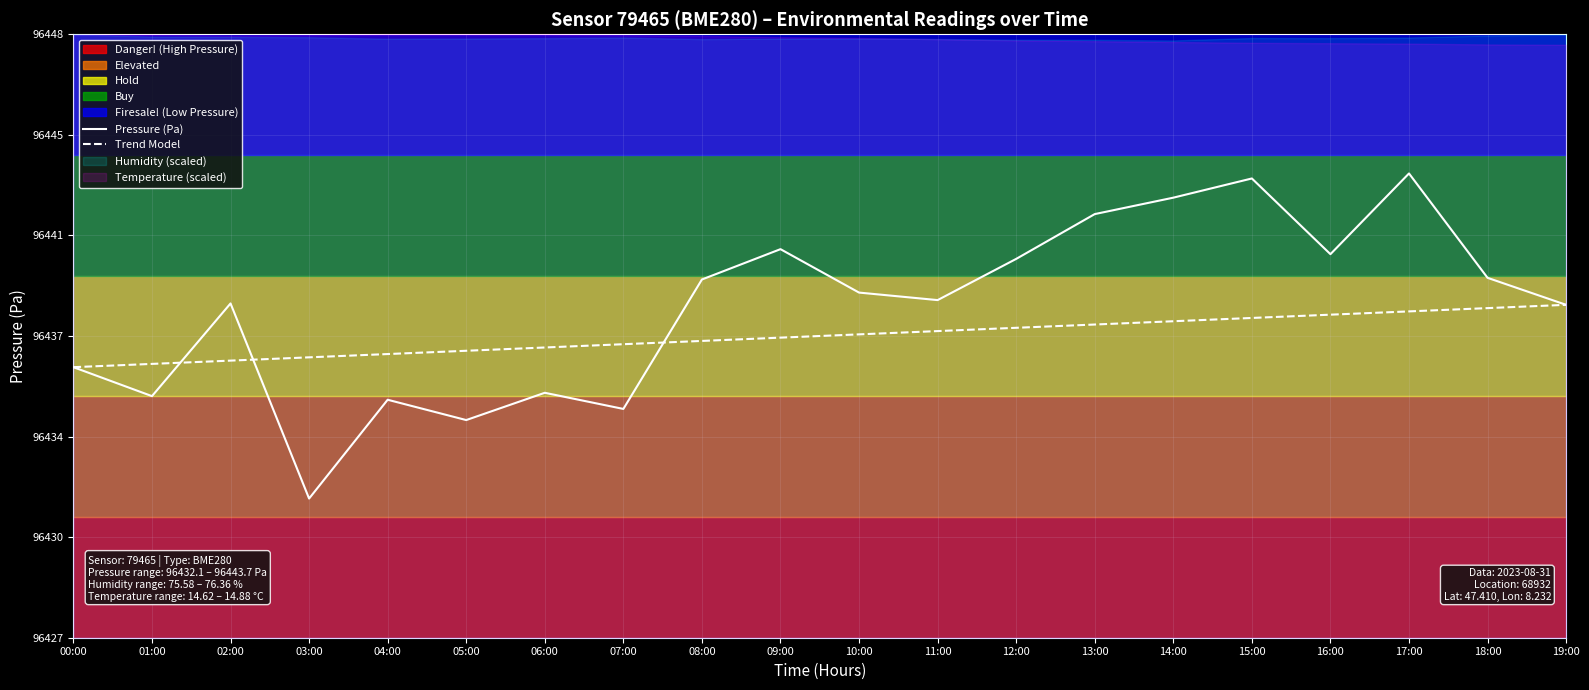

Reading left to right, list all the values displayed in this chart.

Pressure (Pa): 96436.8	96435.7	96439.1	96432.1	96435.6	96434.9	96435.9	96435.3	96439.9	96441.0	96439.4	96439.2	96440.7	96442.3	96442.9	96443.6	96440.8	96443.7	96440.0	96439.0
Trend Model: 96436.8	96436.9	96437.0	96437.1	96437.2	96437.4	96437.5	96437.6	96437.7	96437.8	96437.9	96438.1	96438.2	96438.3	96438.4	96438.5	96438.7	96438.8	96438.9	96439.0